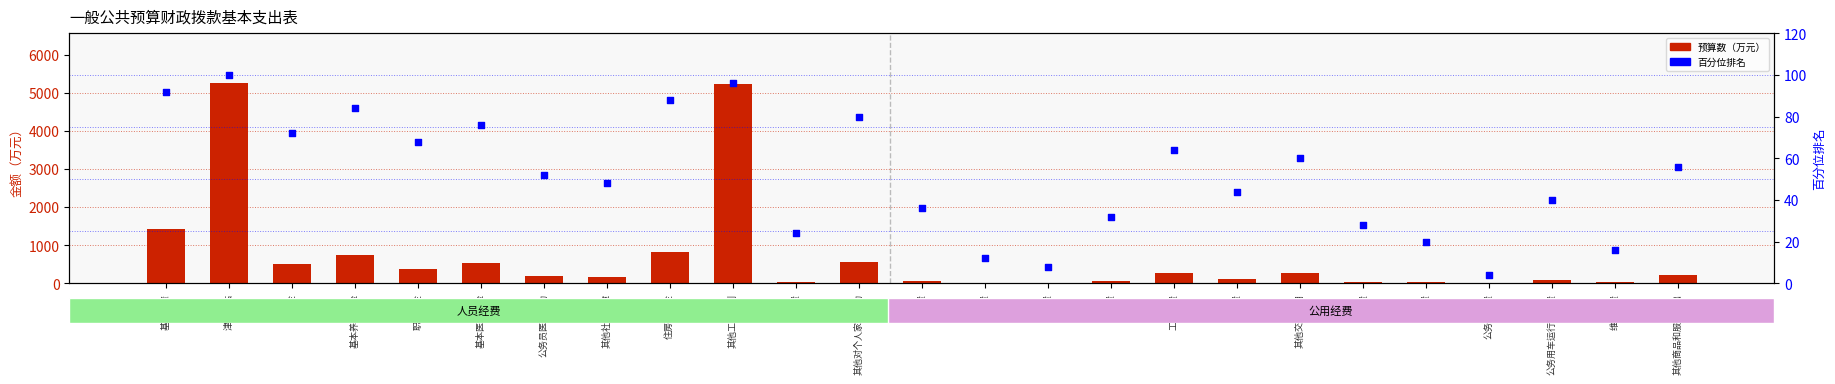

What is the total value across all series at 办公费?

104.7